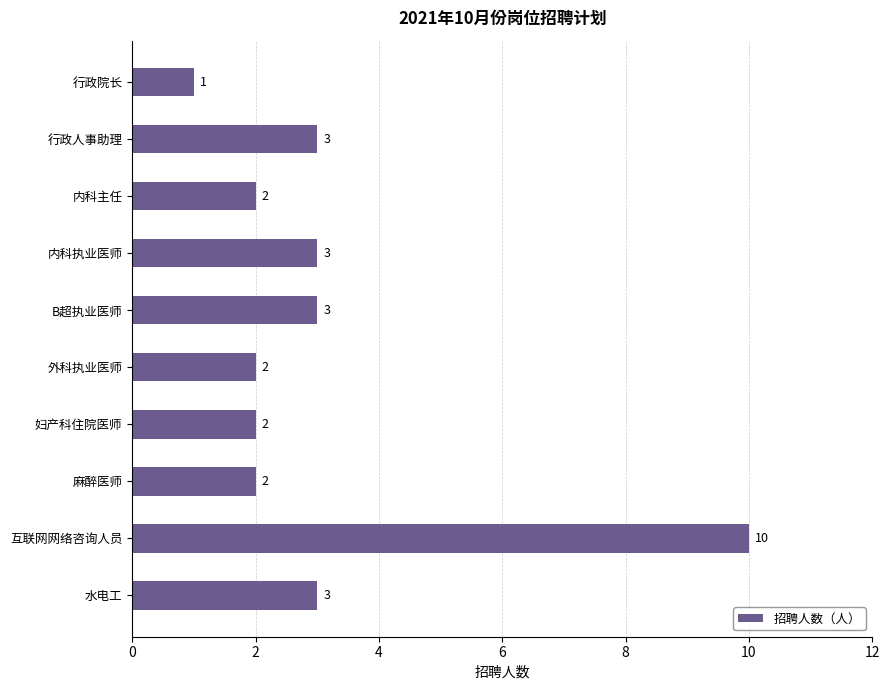

Count the values in the range 2 to 3.

8